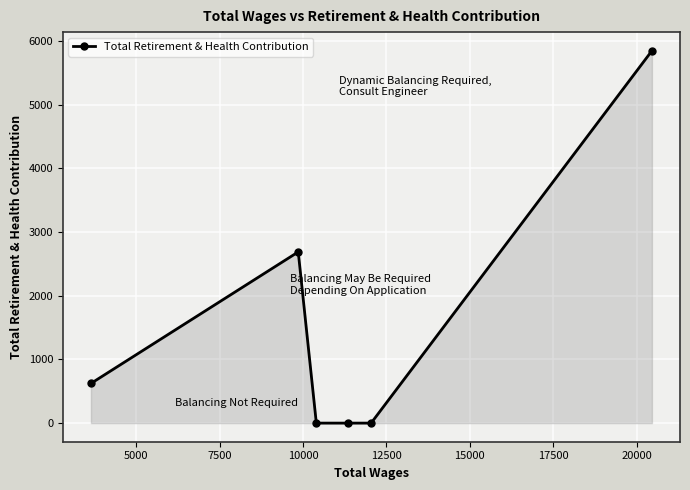

What is the difference between the maximum and minimum values?

5847